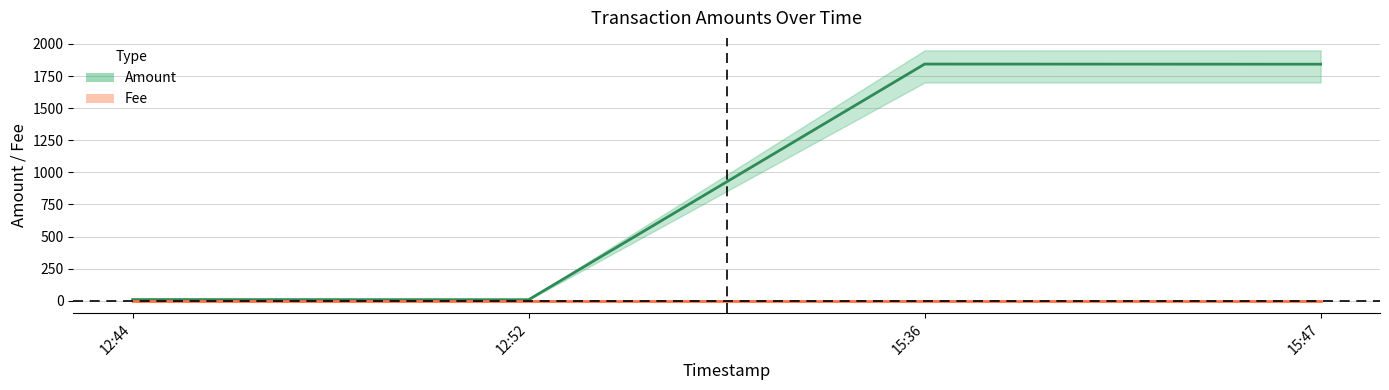

Where is the first local minimum?

12:52